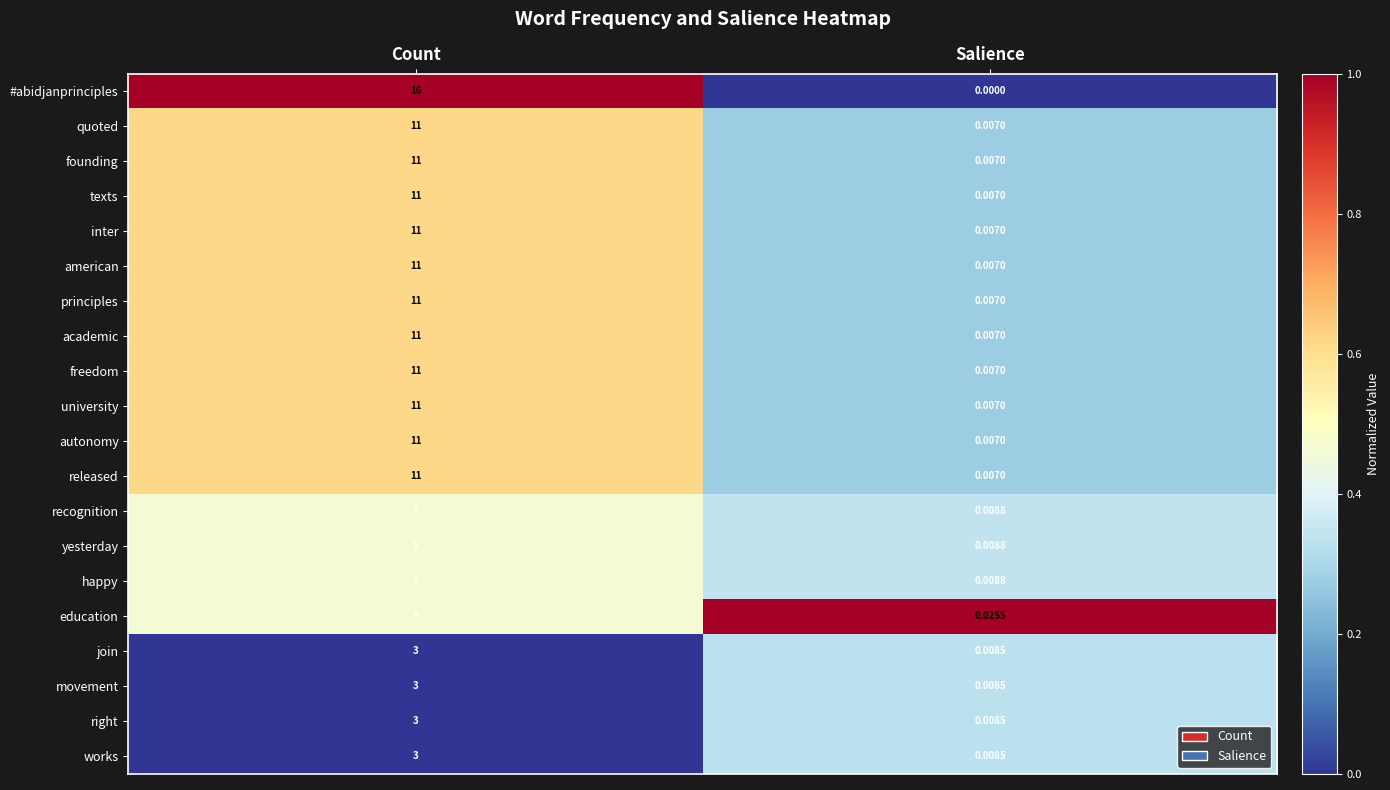

Rank the categories by movement value from highest to lowest.

Count, Salience